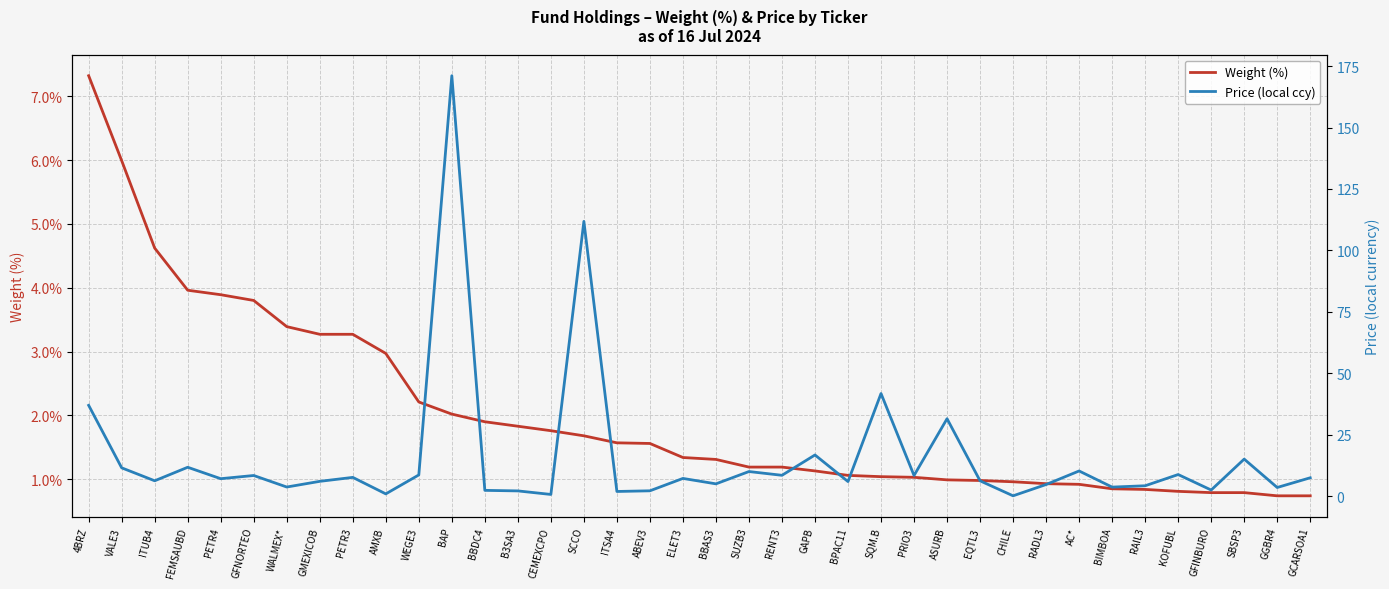

Read the Weight (%) value at RADL3.

0.9